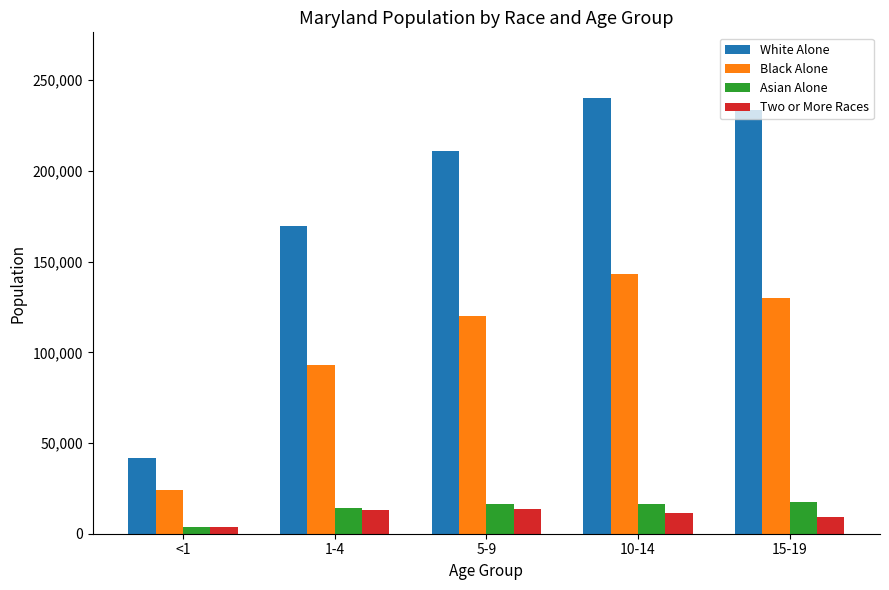

What is the value of the Two or More Races bar at the 5th from the left?

9020